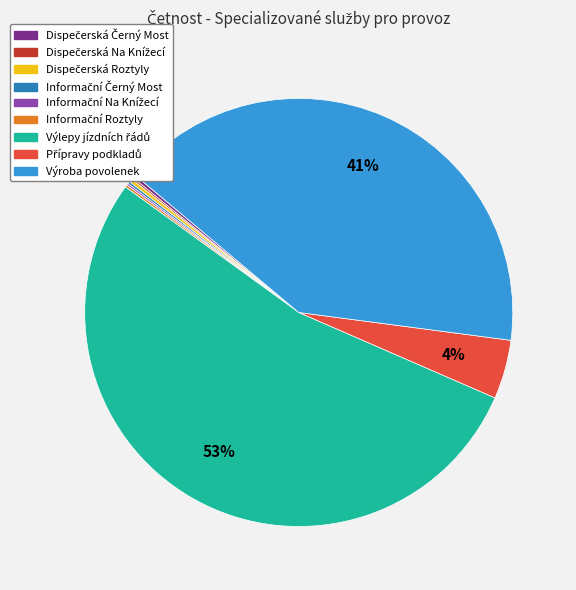

Is there a majority slice in this chart?

Yes